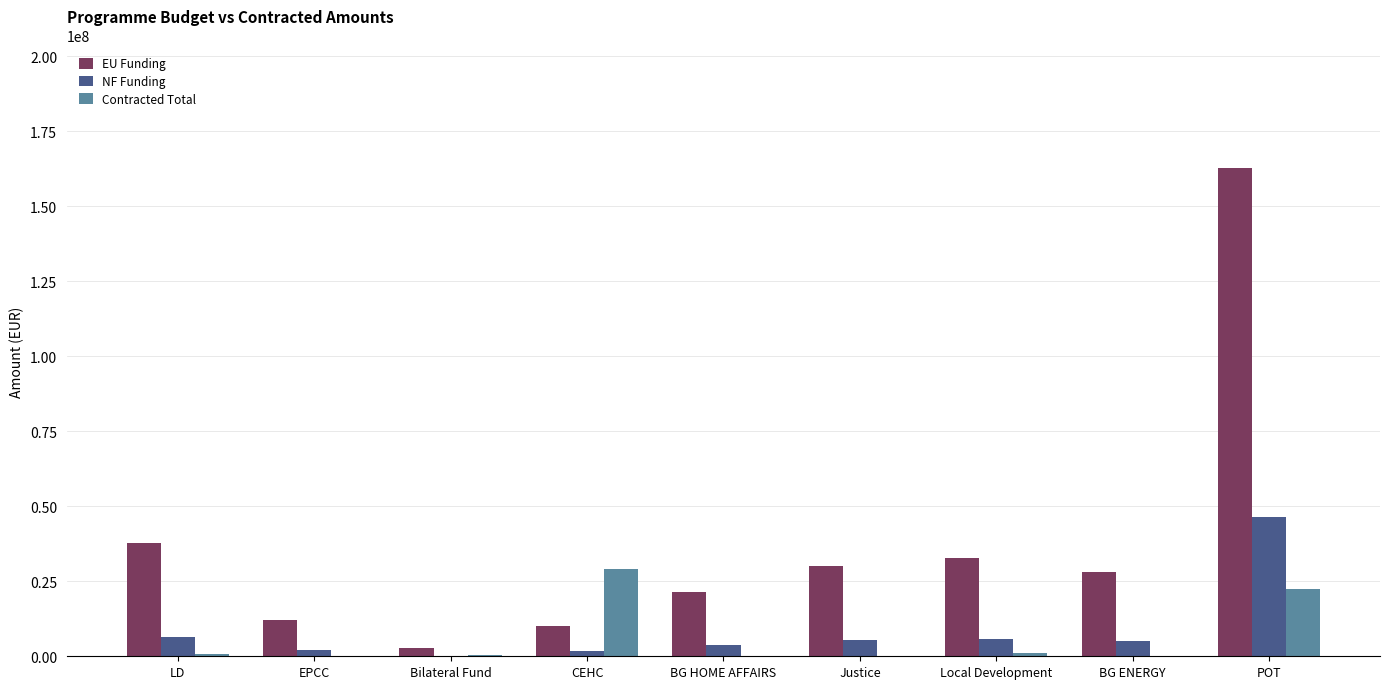

Which series changed the most between LD and Local Development?

EU Funding